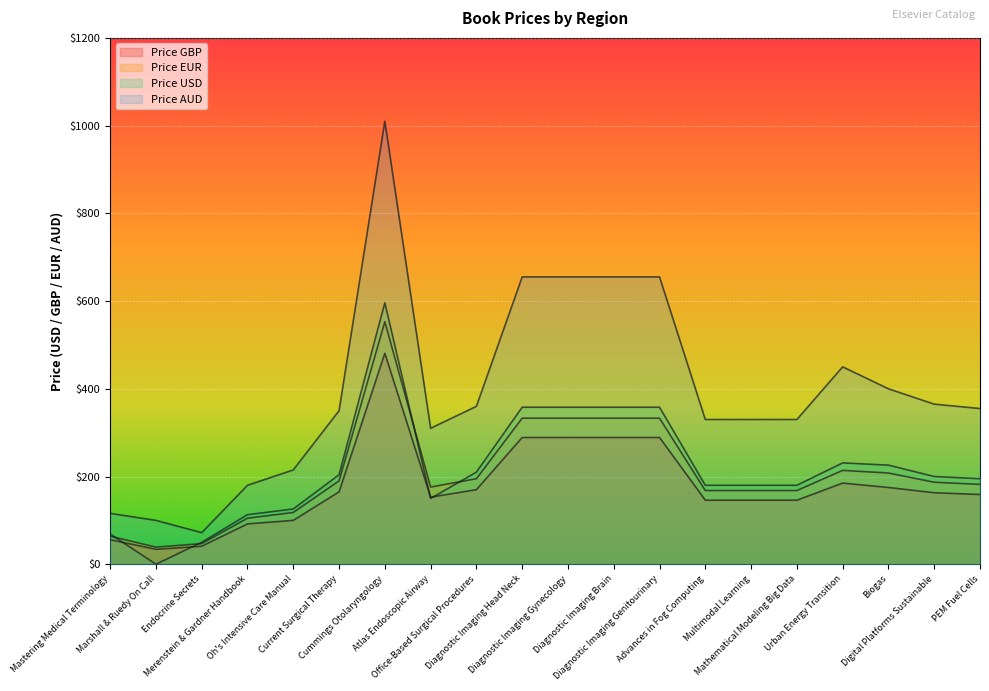

What is the average value of the Price GBP series?

178.4